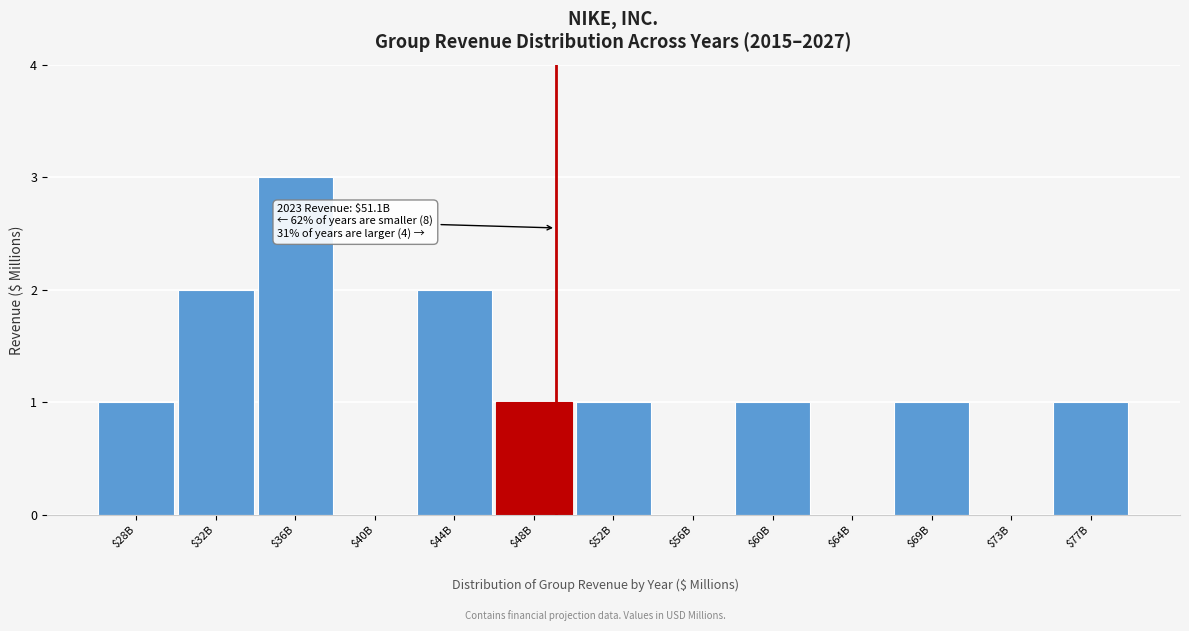

What is the greatest value displayed?

3